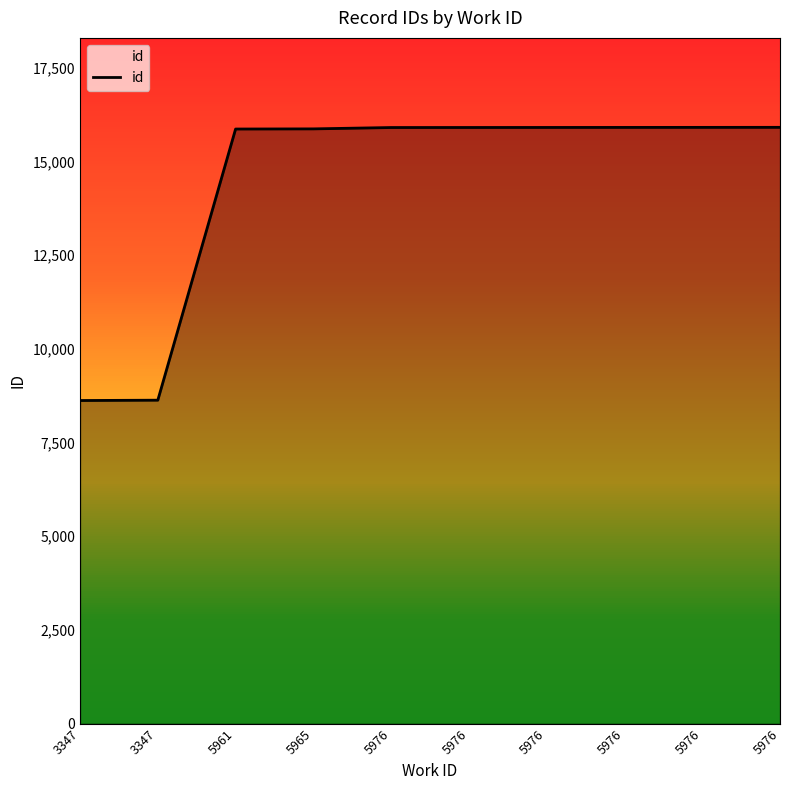

Is it true that the value at 5976 is 6863?

False